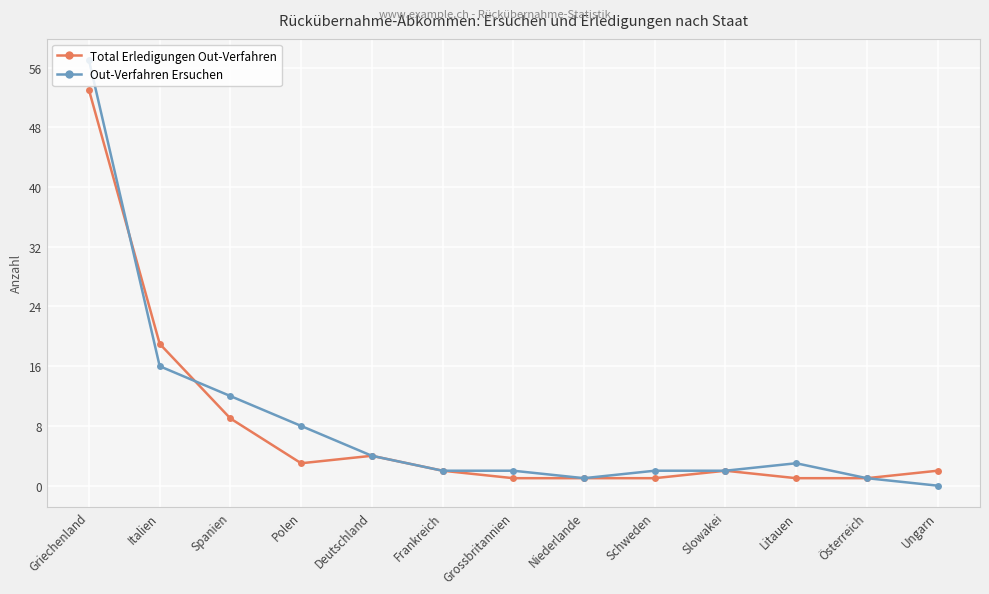

True or false: Total Erledigungen Out-Verfahren has more than 0 points higher than both neighbors.

True